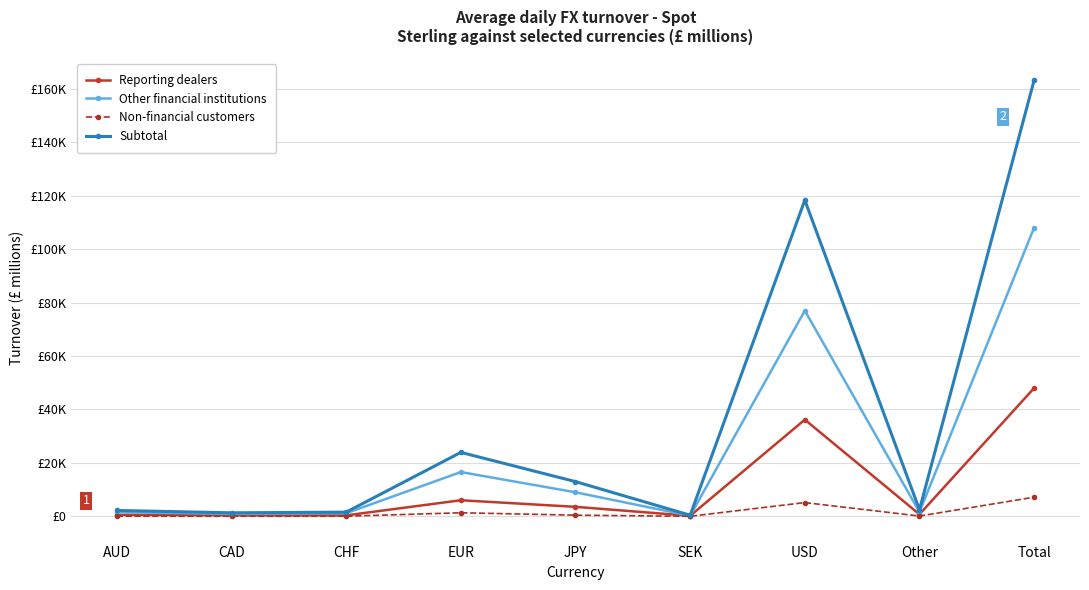

True or false: Subtotal has more than 1 interior local peaks.

True